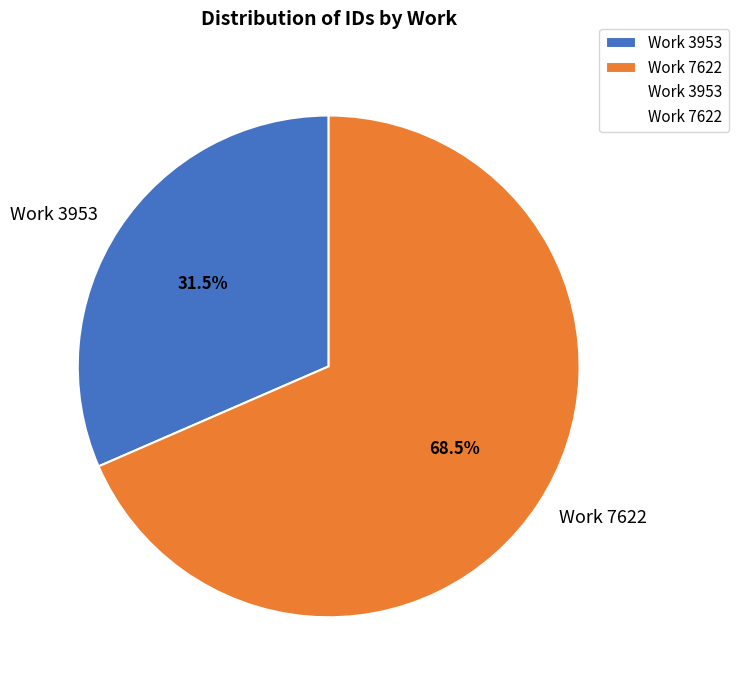

How many segments does this pie chart have?

2